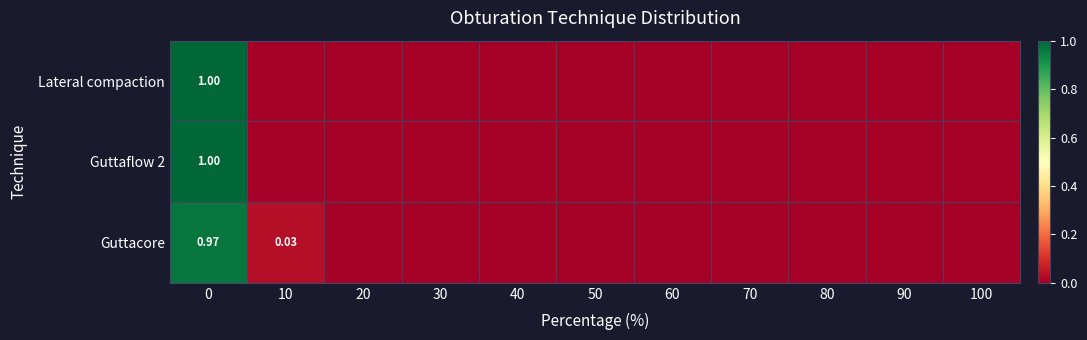

What is the average value of the Guttacore series?

0.1